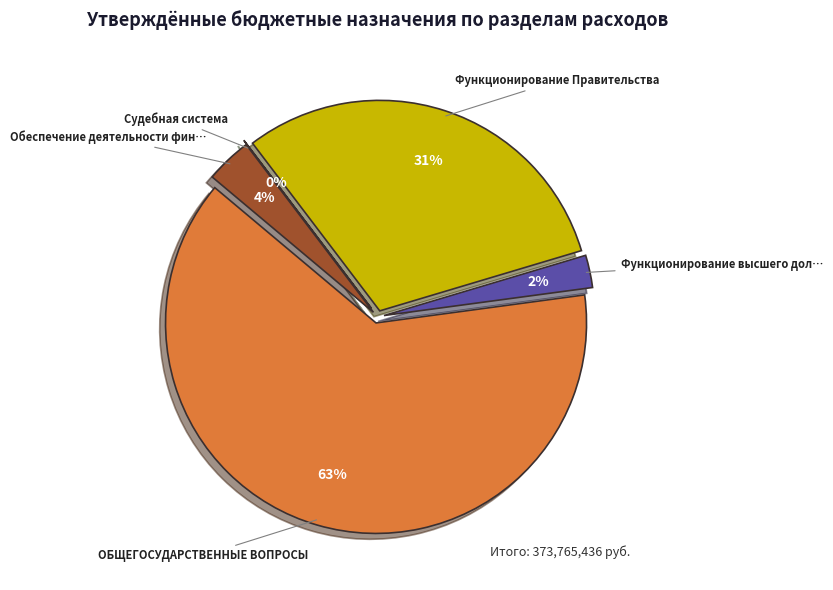

To the nearest percent, what is the combined percentage of ОБЩЕГОСУДАРСТВЕННЫЕ ВОПРОСЫ and Функционирование высшего должностного лица?

66%